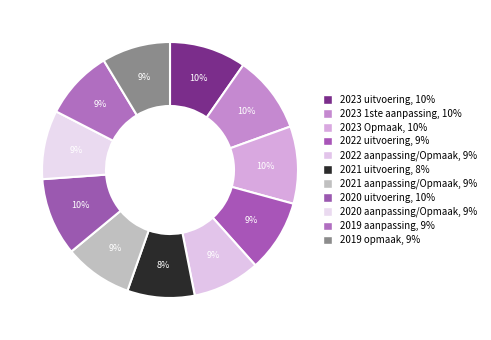

Rank the categories by value from lowest to highest.

2021 uitvoering, 2022 aanpassing/Opmaak, 2021 aanpassing/Opmaak, 2019 opmaak, 2020 aanpassing/Opmaak, 2019 aanpassing, 2022 uitvoering, 2023 uitvoering, 2023 Opmaak, 2023 1ste aanpassing, 2020 uitvoering